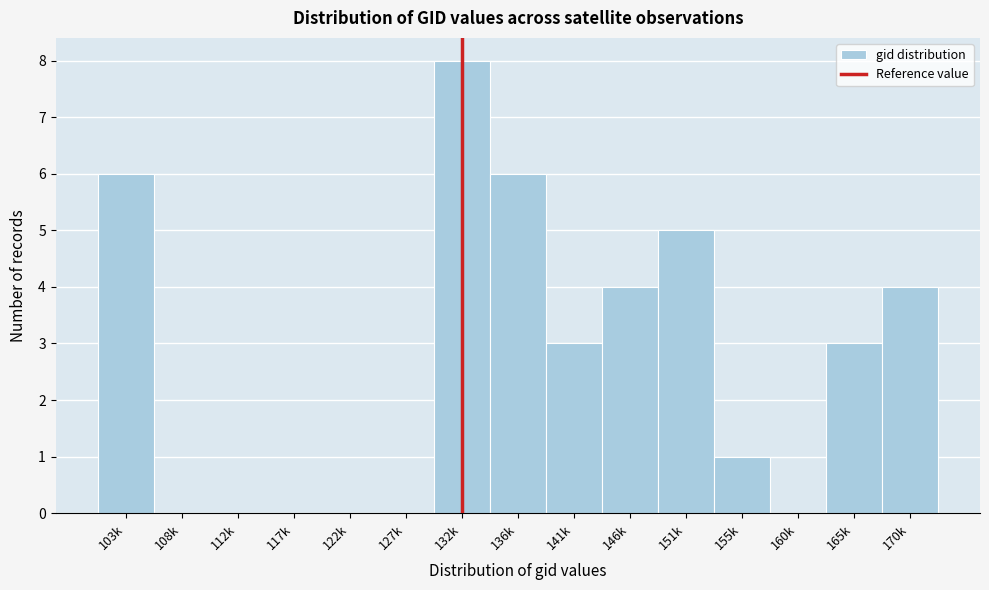

Reading left to right, extract all data points from this chart.

103k=6	108k=0	112k=0	117k=0	122k=0	127k=0	132k=8	136k=6	141k=3	146k=4	151k=5	155k=1	160k=0	165k=3	170k=4